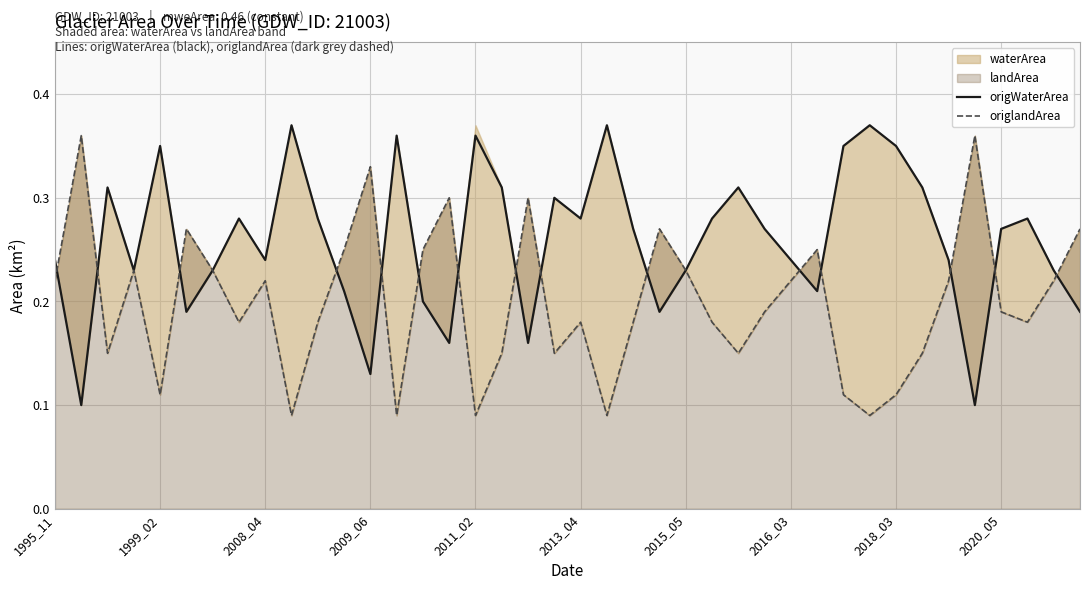

Reading right to left, transcribe all the data shown in this chart.

origWaterArea: 0.2	0.2	0.3	0.3	0.1	0.2	0.3	0.3	0.4	0.3	0.2	0.2	0.3	0.3	0.3	0.2	0.2	0.3	0.4	0.3	0.3	0.2	0.3	0.4	0.2	0.2	0.4	0.1	0.2	0.3	0.4	0.2	0.3	0.2	0.2	0.3	0.2	0.3	0.1	0.2
origlandArea: 0.3	0.2	0.2	0.2	0.4	0.2	0.1	0.1	0.1	0.1	0.2	0.2	0.2	0.1	0.2	0.2	0.3	0.2	0.1	0.2	0.1	0.3	0.1	0.1	0.3	0.2	0.1	0.3	0.2	0.2	0.1	0.2	0.2	0.2	0.3	0.1	0.2	0.1	0.4	0.2